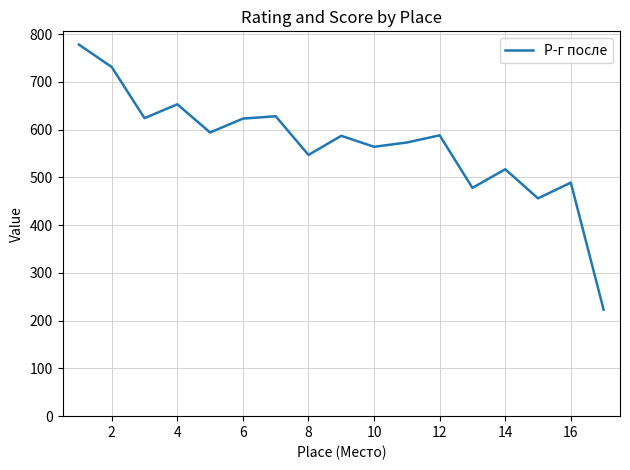

What is the minimum value shown in the chart?

223